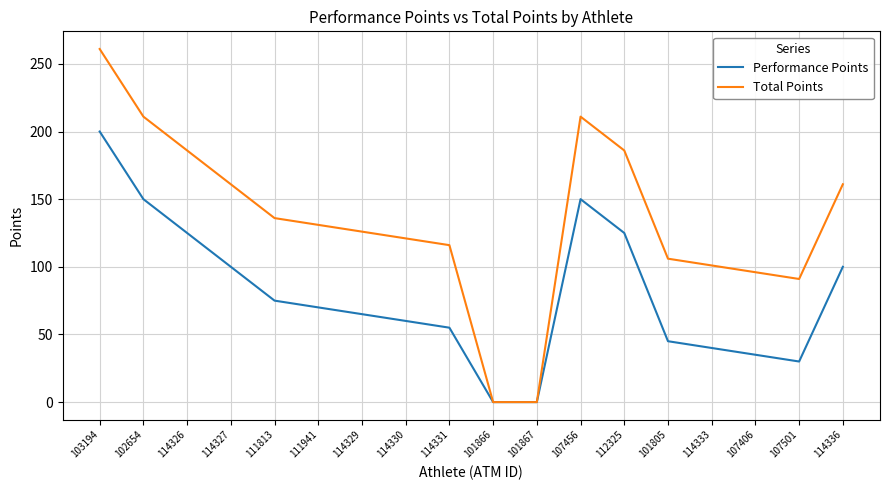

What is the difference between the Performance Points values at 111941 and 107456?

80